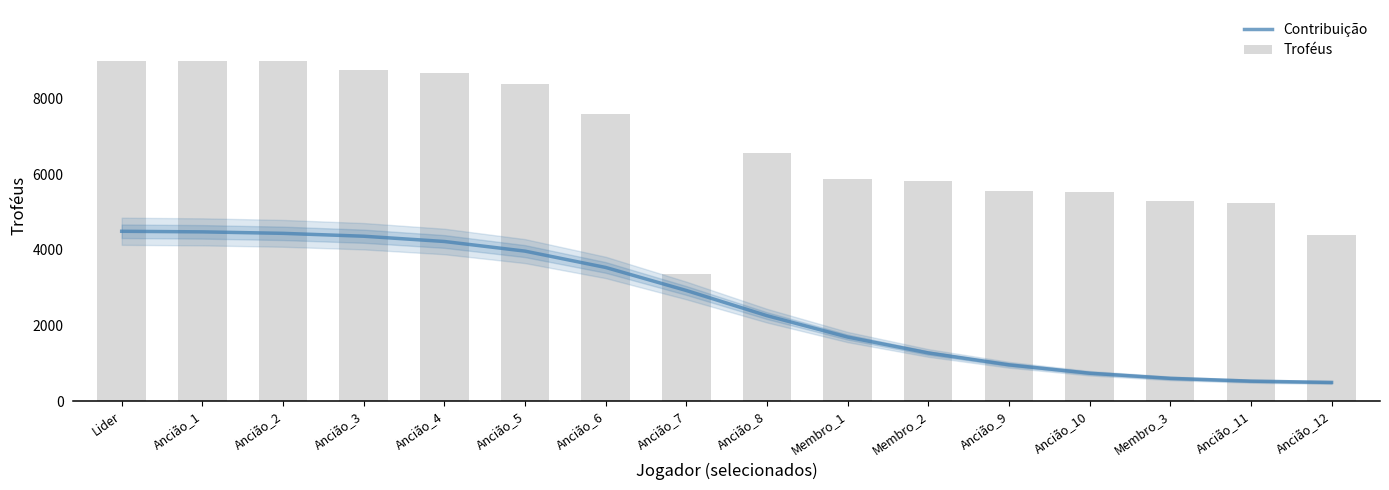

How many values in the Troféus series are below 6562?

8